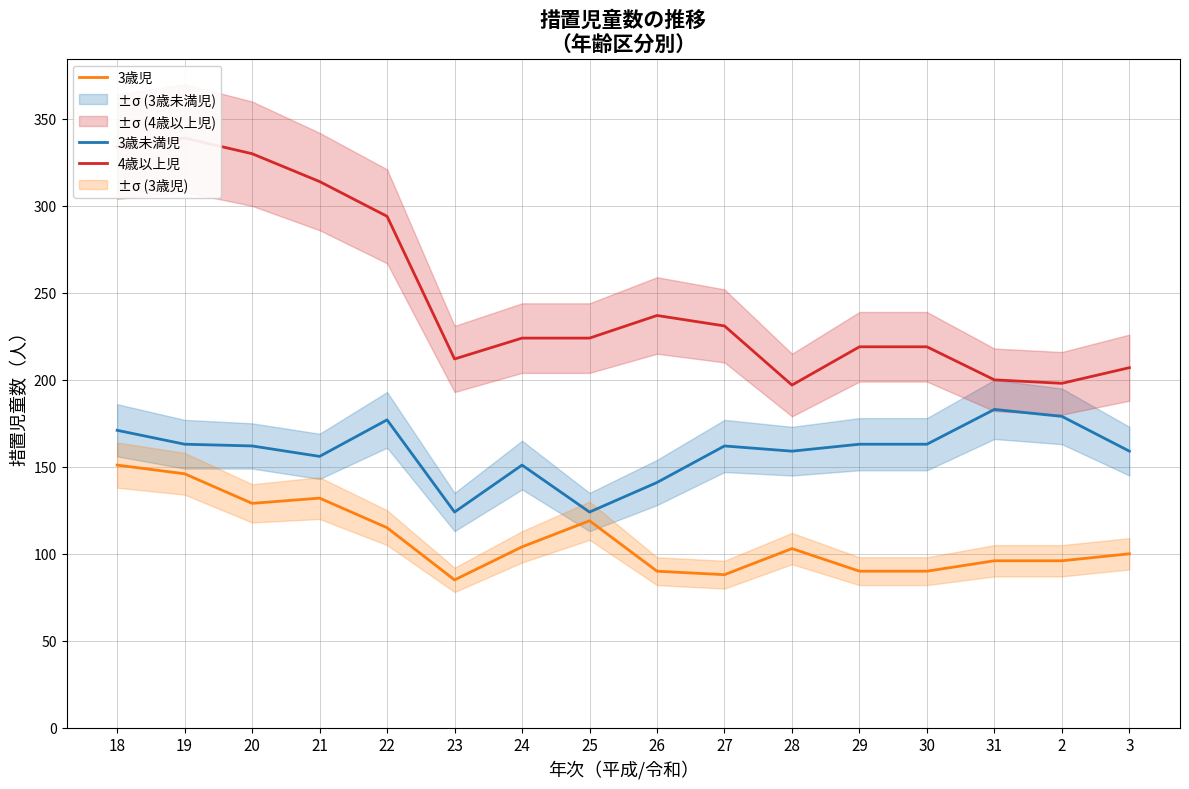

What is the maximum value shown in the chart?

339